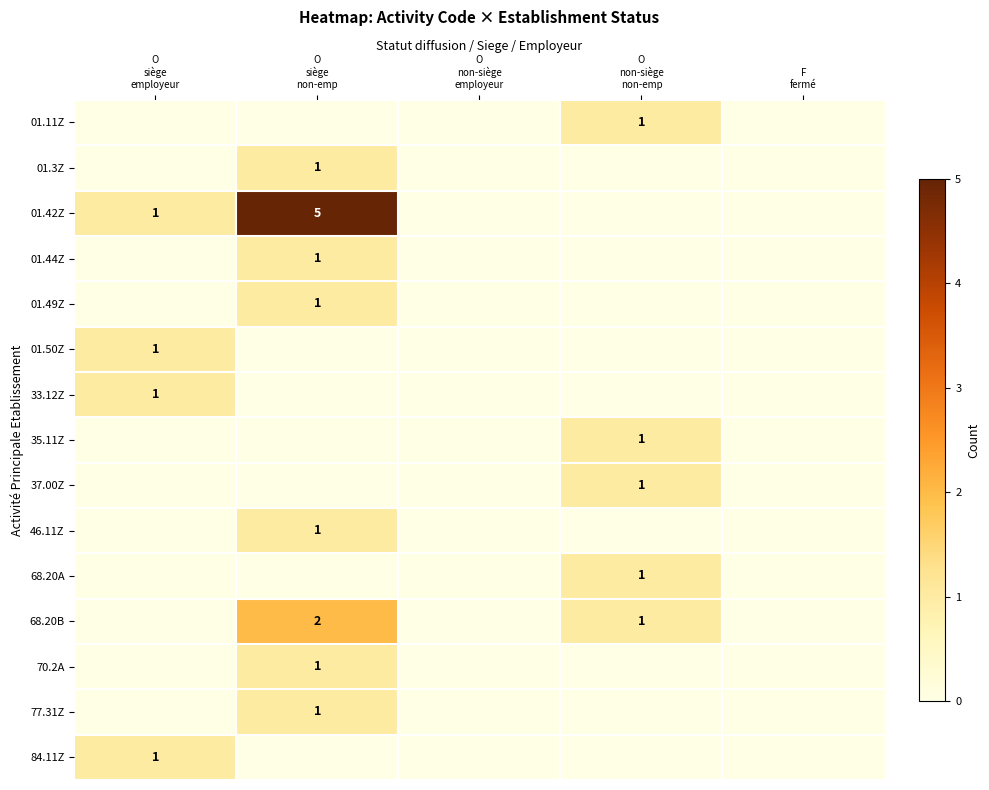

Between O
non-siège
employeur and F
fermé, which is larger?

O
non-siège
employeur